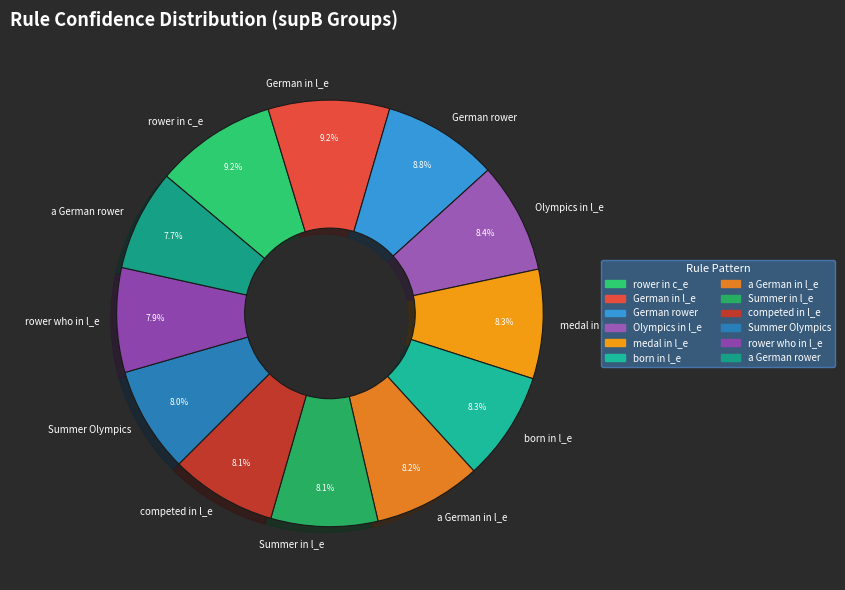

Between German in l_e and Summer Olympics, which is larger?

German in l_e